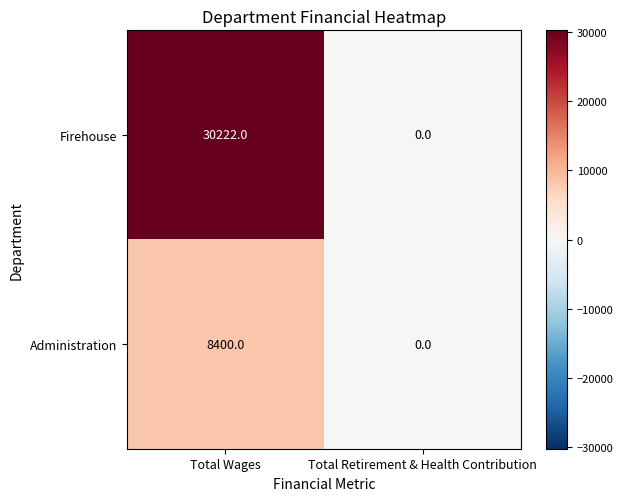

How many series are shown in this chart?

2